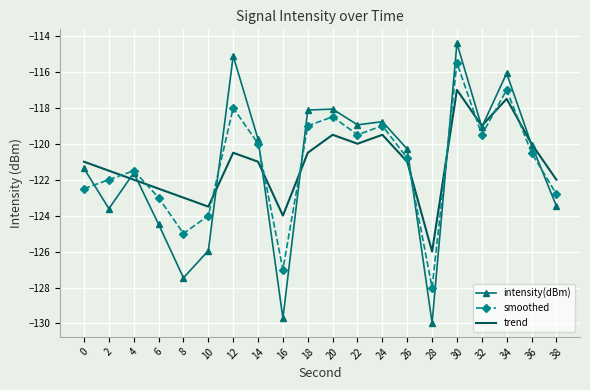

Is it true that smoothed equals -159.0 at 26?

False